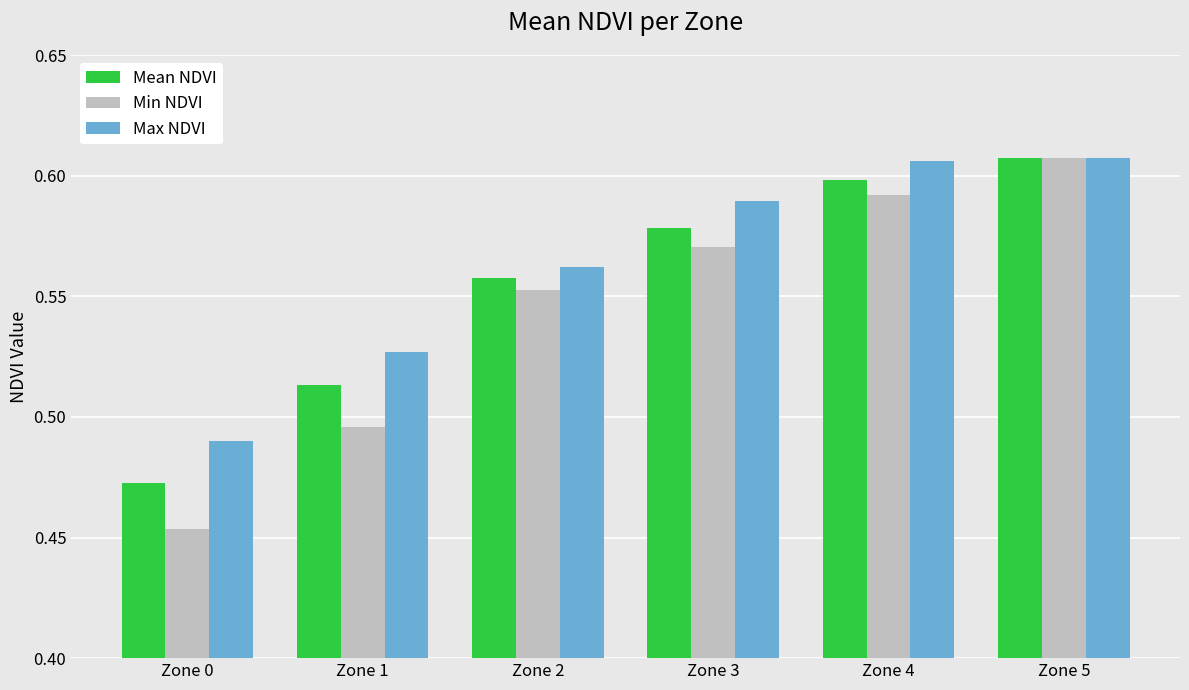

What is the total value across all series at Zone 1?

1.5